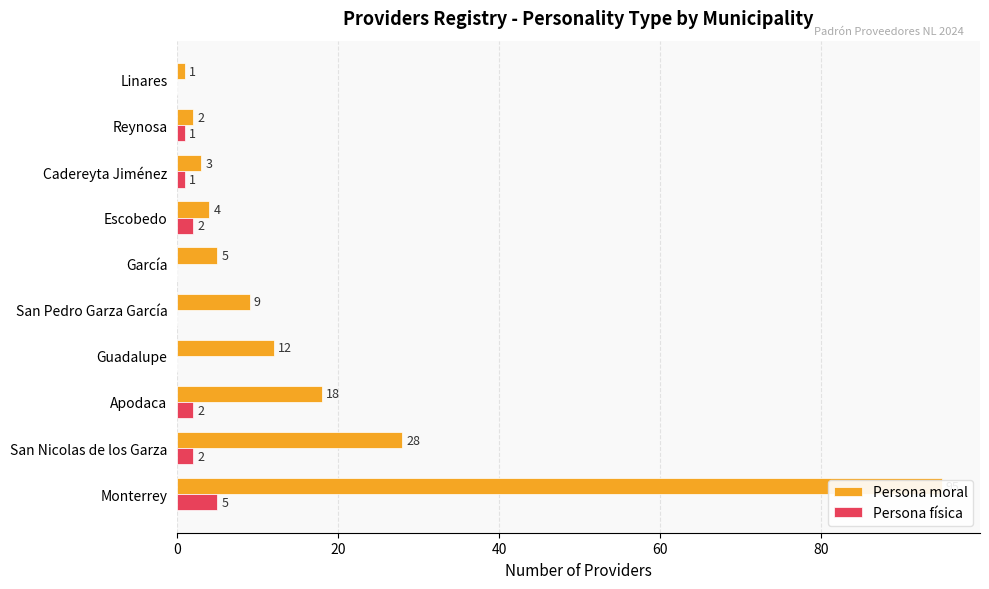

Does the chart contain stacked bars?

No